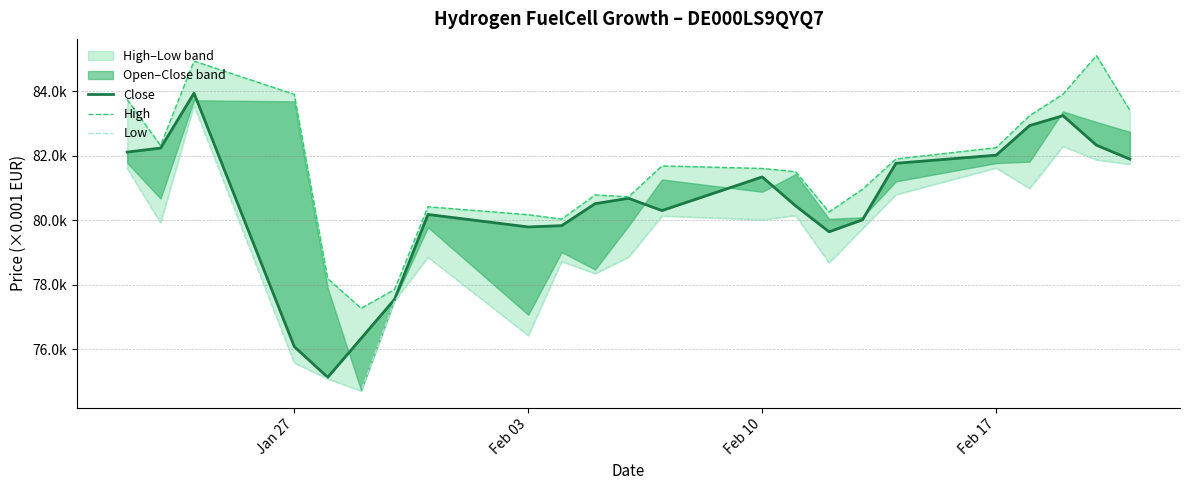

True or false: Low has more than 1 points higher than both neighbors.

True